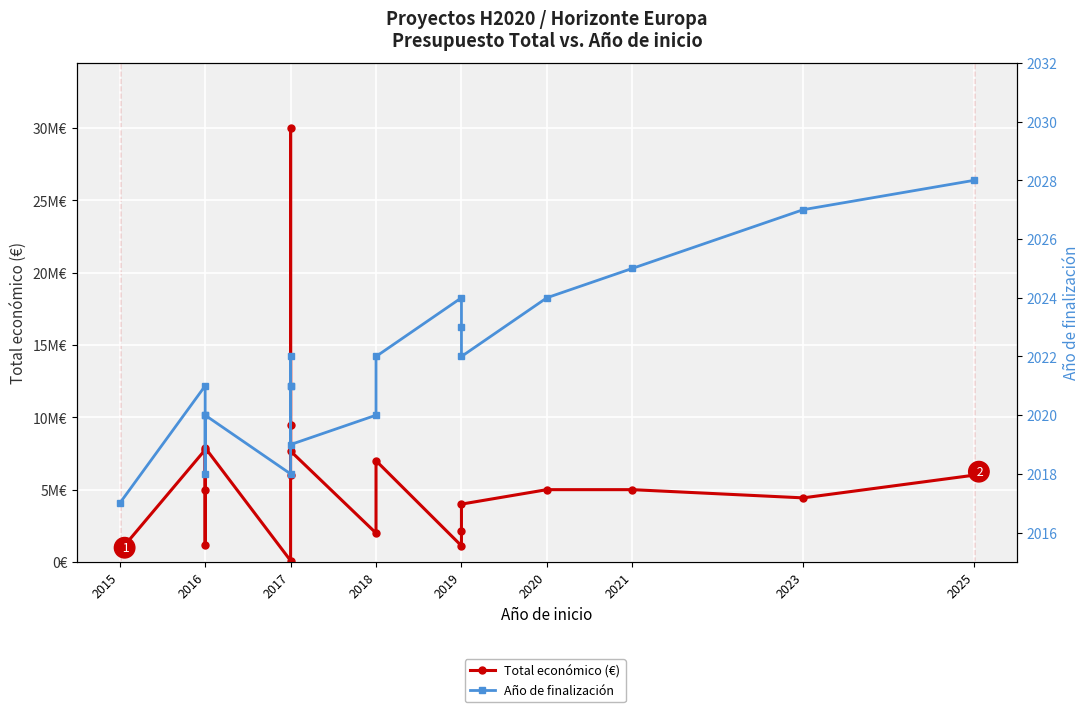

Which series has the widest spread of values?

Total económico (€)